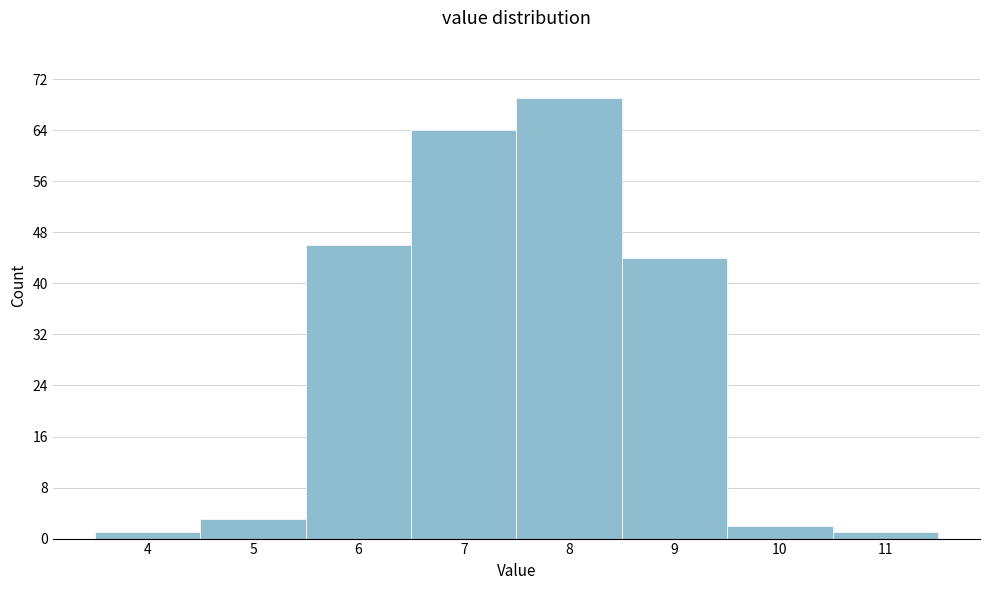

Reading left to right, what are all the values shown in this chart?

4=1	5=3	6=46	7=64	8=69	9=44	10=2	11=1